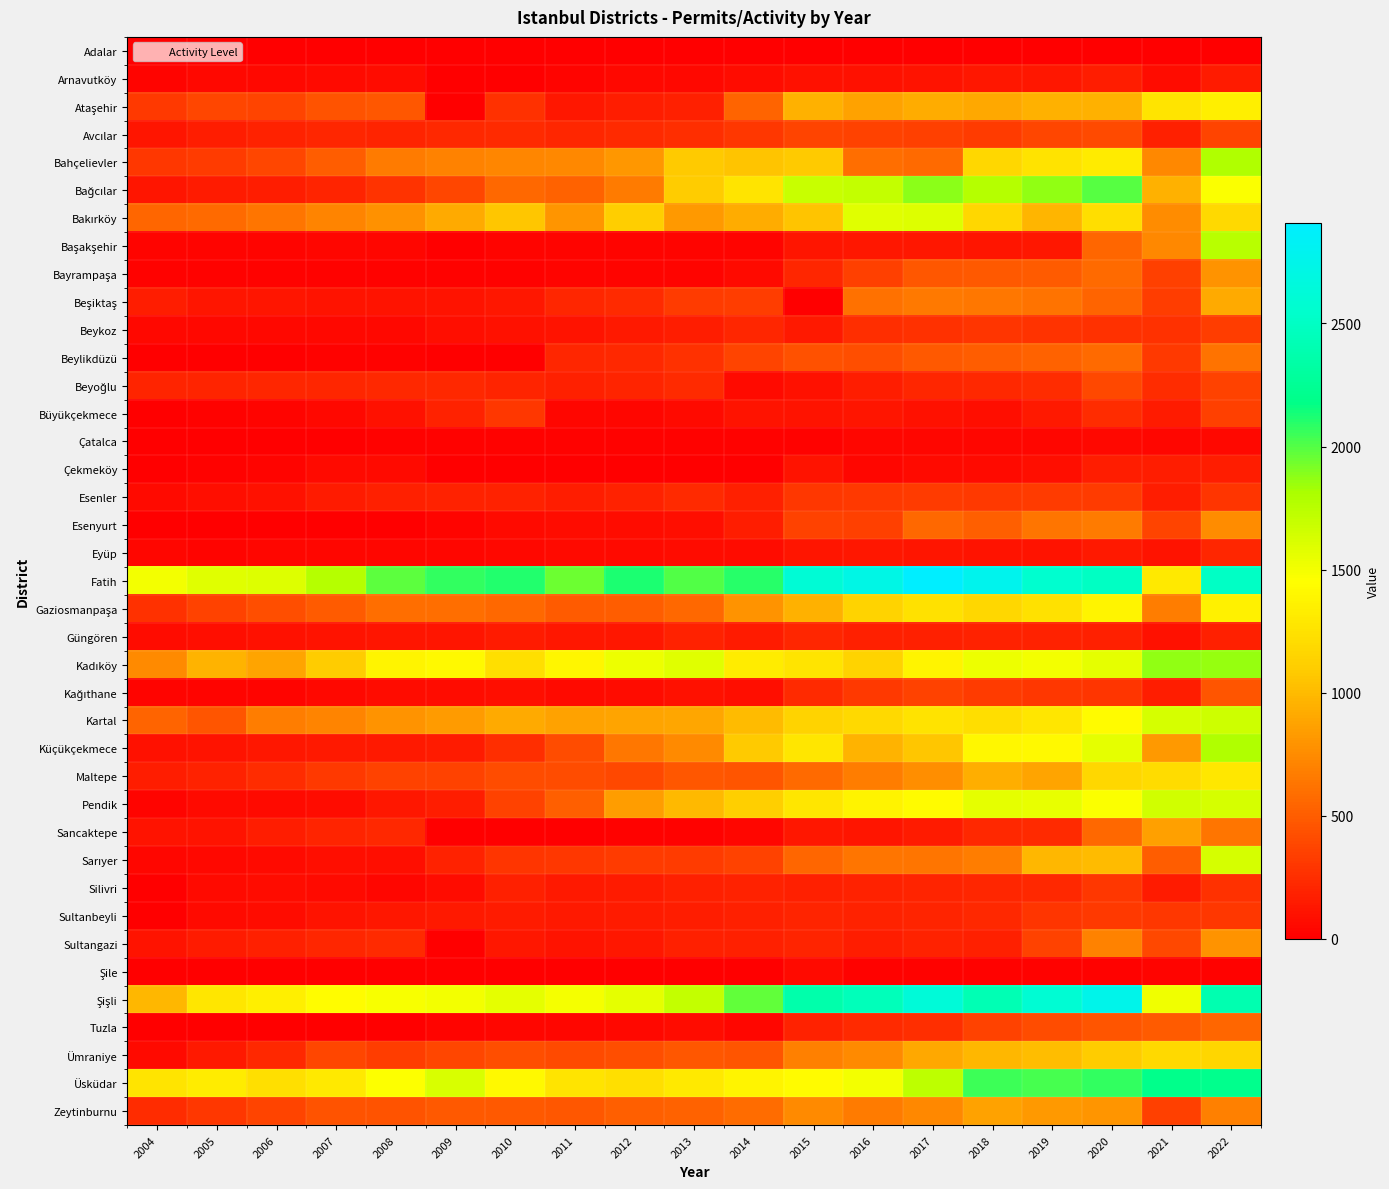

How many series are shown in this chart?

39